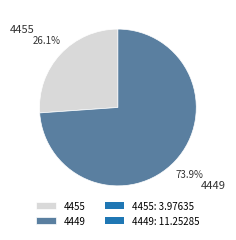

Is it true that 4455 is 39% of the pie?

False